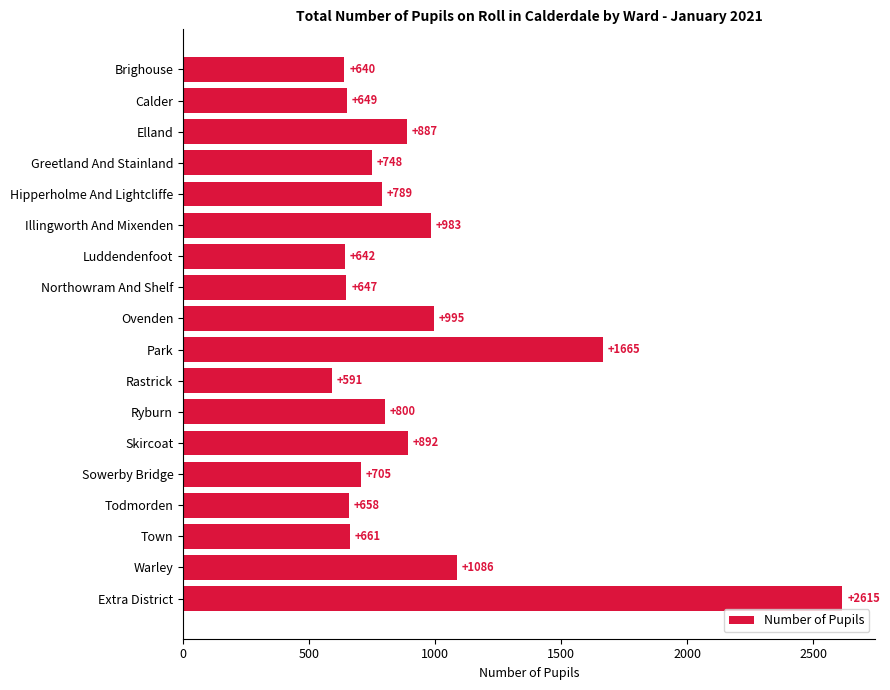

Are the bars grouped side by side (vs. stacked)?

No